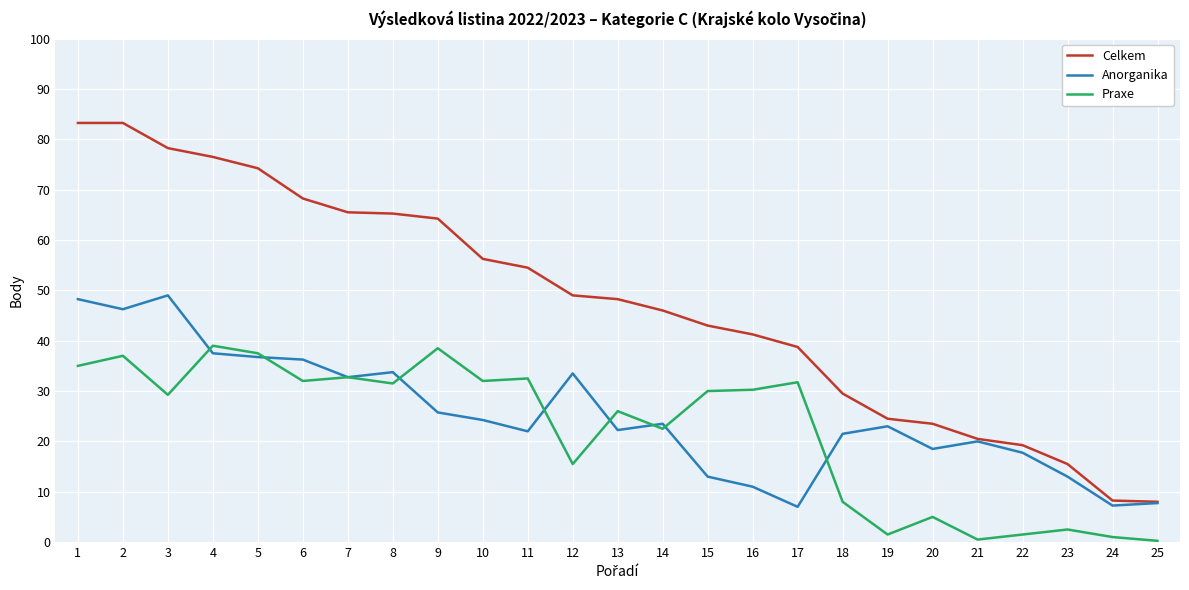

What is the lowest value of the Anorganika series?

7.0